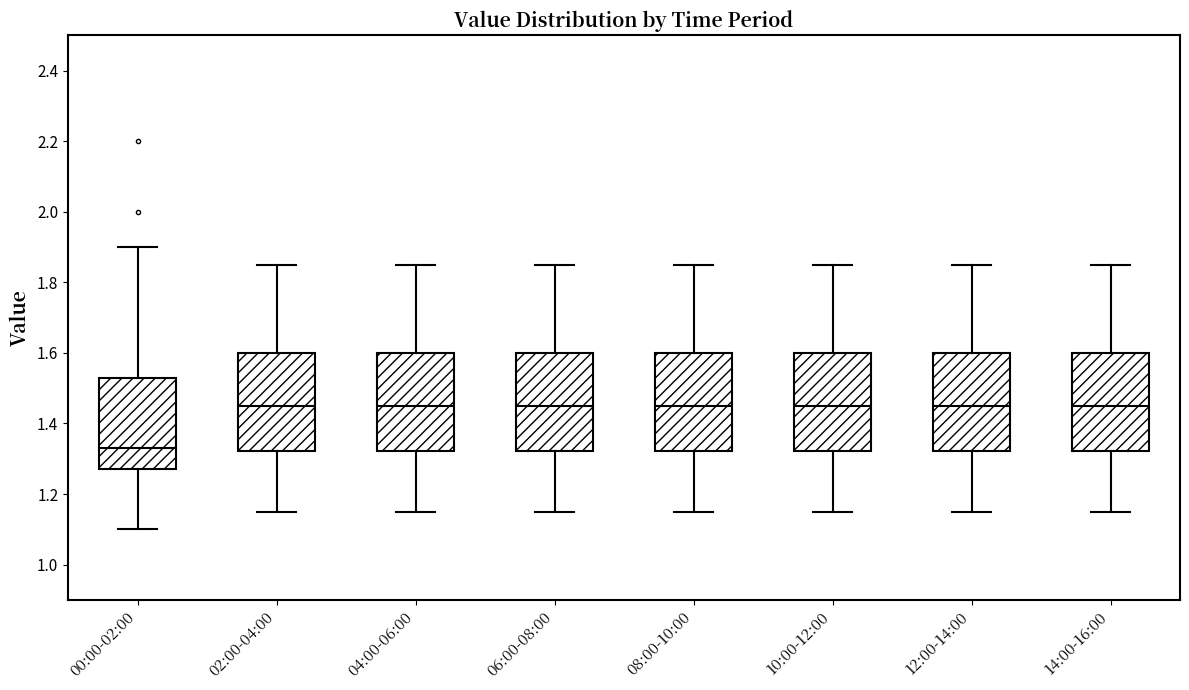

Reading left to right, transcribe this box plot: for each box, give where its median line is, the range the box spans, and where its two whiskers end, as read against the y-axis. The values are not printed on the chart, so give them approximately, as read against the axis.

00:00-02:00: median 1.34, box 1.28 to 1.54, whiskers 1.10 to 1.90
02:00-04:00: median 1.46, box 1.32 to 1.60, whiskers 1.16 to 1.86
04:00-06:00: median 1.46, box 1.32 to 1.60, whiskers 1.16 to 1.86
06:00-08:00: median 1.46, box 1.32 to 1.60, whiskers 1.16 to 1.86
08:00-10:00: median 1.46, box 1.32 to 1.60, whiskers 1.16 to 1.86
10:00-12:00: median 1.46, box 1.32 to 1.60, whiskers 1.16 to 1.86
12:00-14:00: median 1.46, box 1.32 to 1.60, whiskers 1.16 to 1.86
14:00-16:00: median 1.46, box 1.32 to 1.60, whiskers 1.16 to 1.86